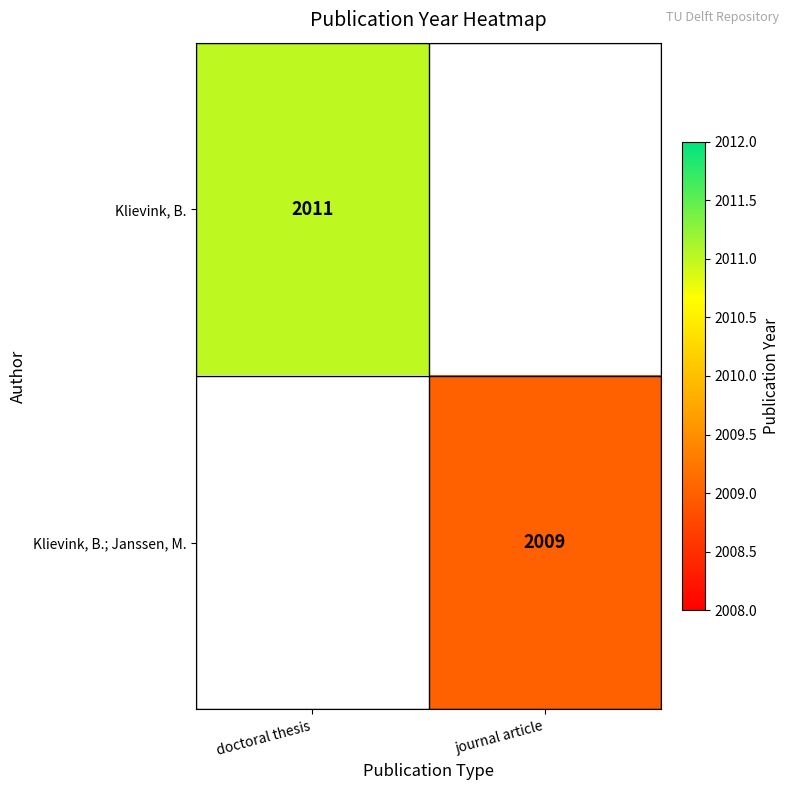

At how many categories does at least one series exceed 2010?

1